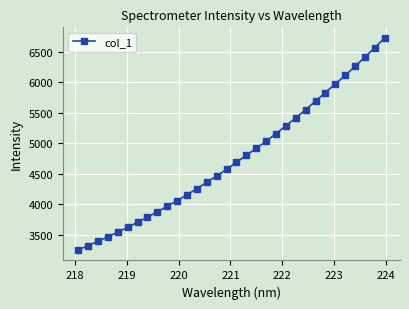

What is the smallest value displayed?

3251.9